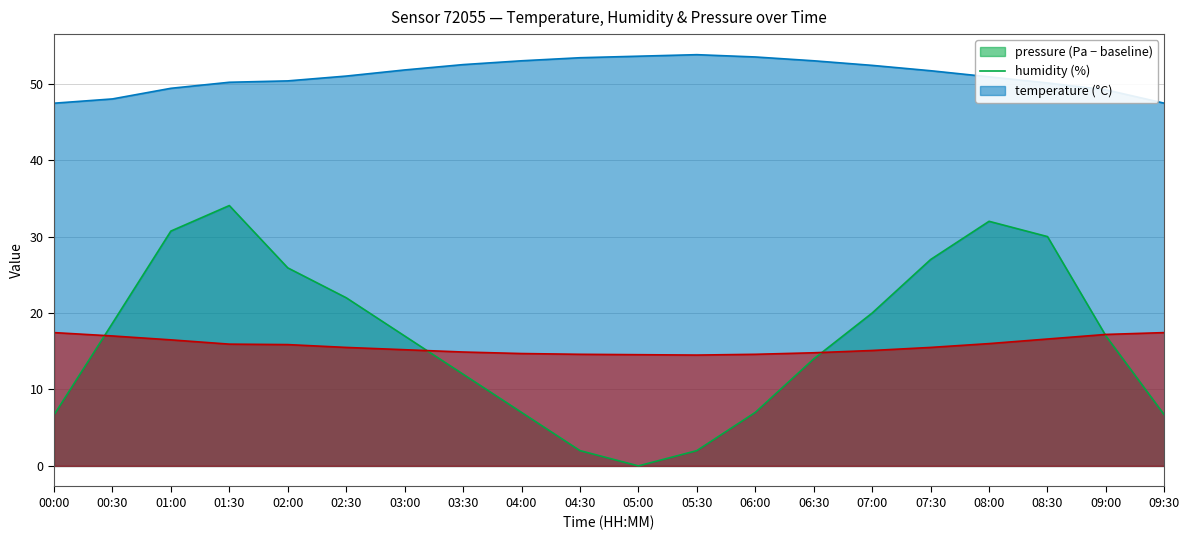

True or false: temperature has a value of 24.3 at 09:30.

False